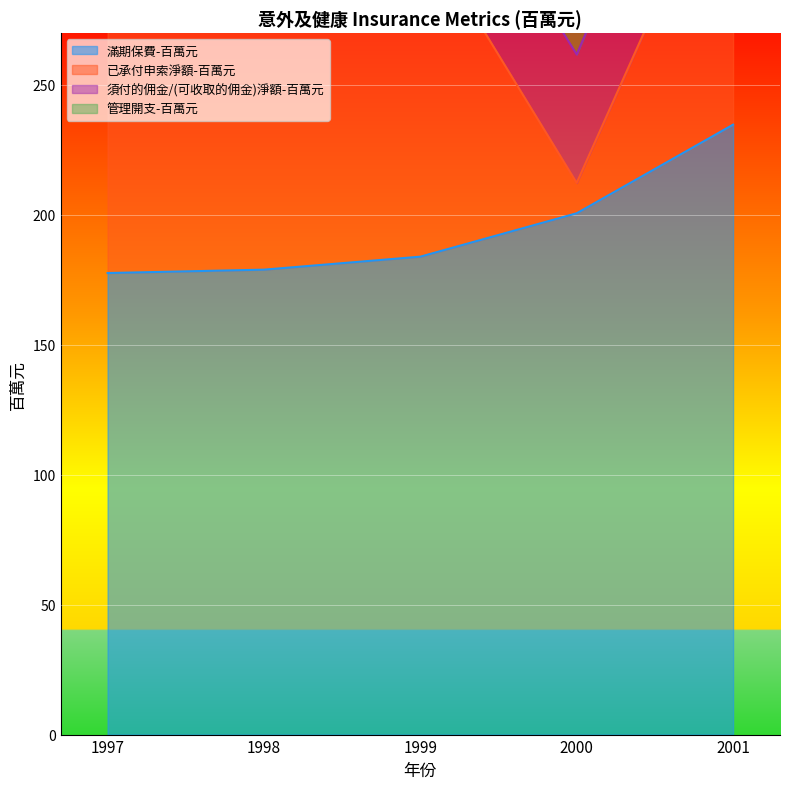

At which category is the sum across all series the highest?

2001